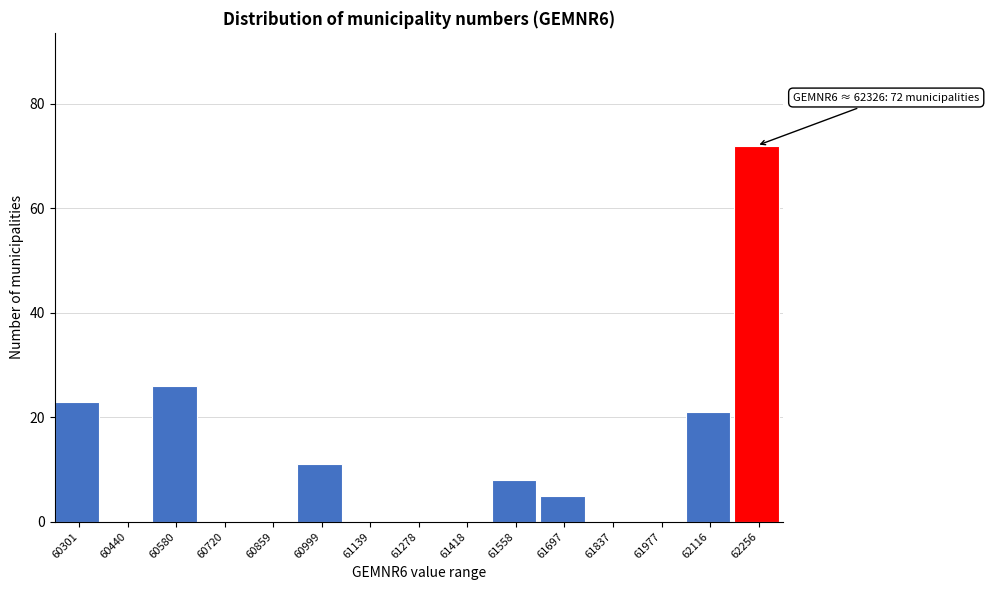

Reading left to right, transcribe all the data shown in this chart.

60301=23	60440=0	60580=26	60720=0	60859=0	60999=11	61139=0	61278=0	61418=0	61558=8	61697=5	61837=0	61977=0	62116=21	62256=72